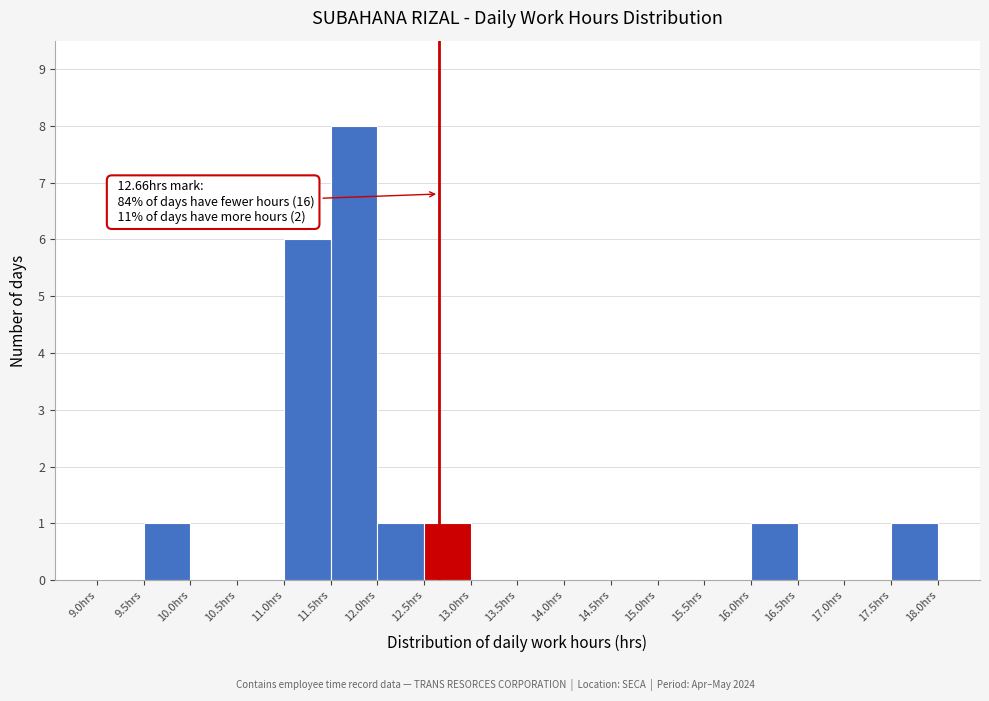

Which range on the x-axis has the tallest bar?

11.5 to 12.0